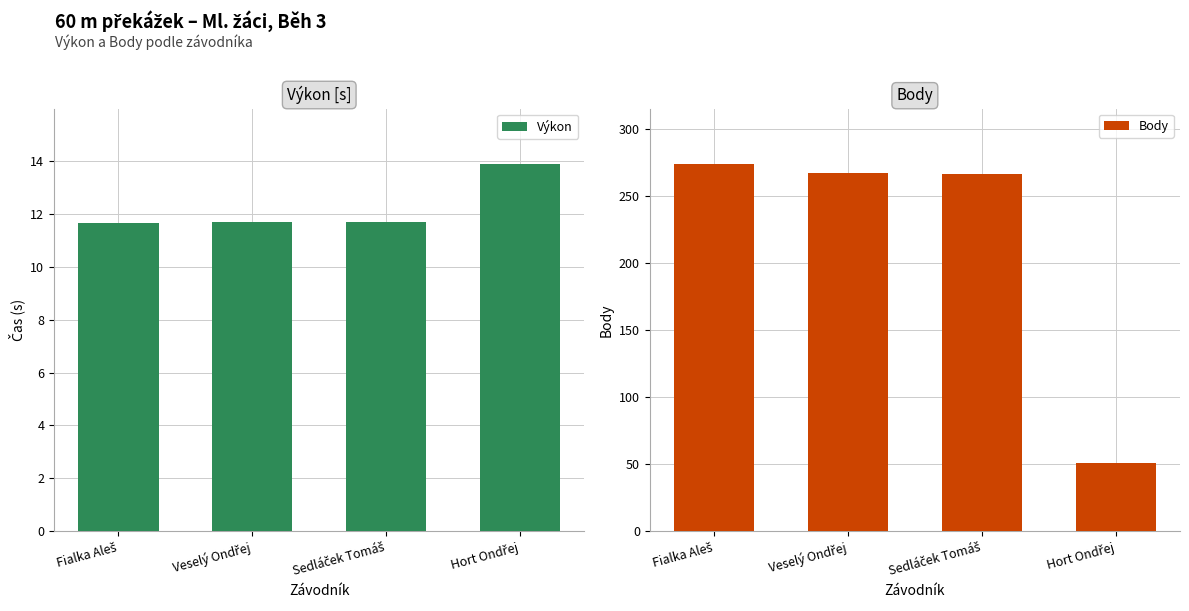

What is the maximum value shown in the chart?

274.0